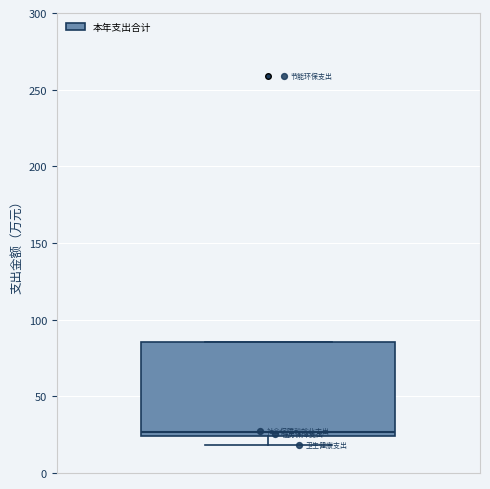

Where is the lower edge of the box on the y-axis? The values are not printed on the chart, so give them approximately, as read against the axis.

25